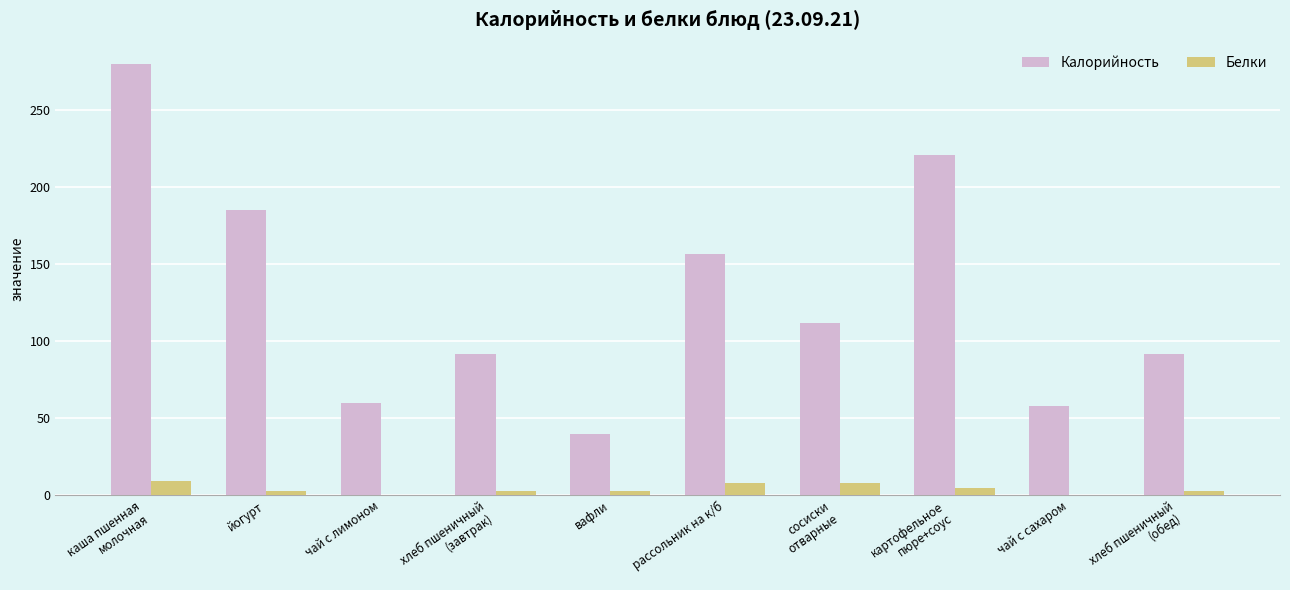

What is the maximum value for Калорийность?

280.0